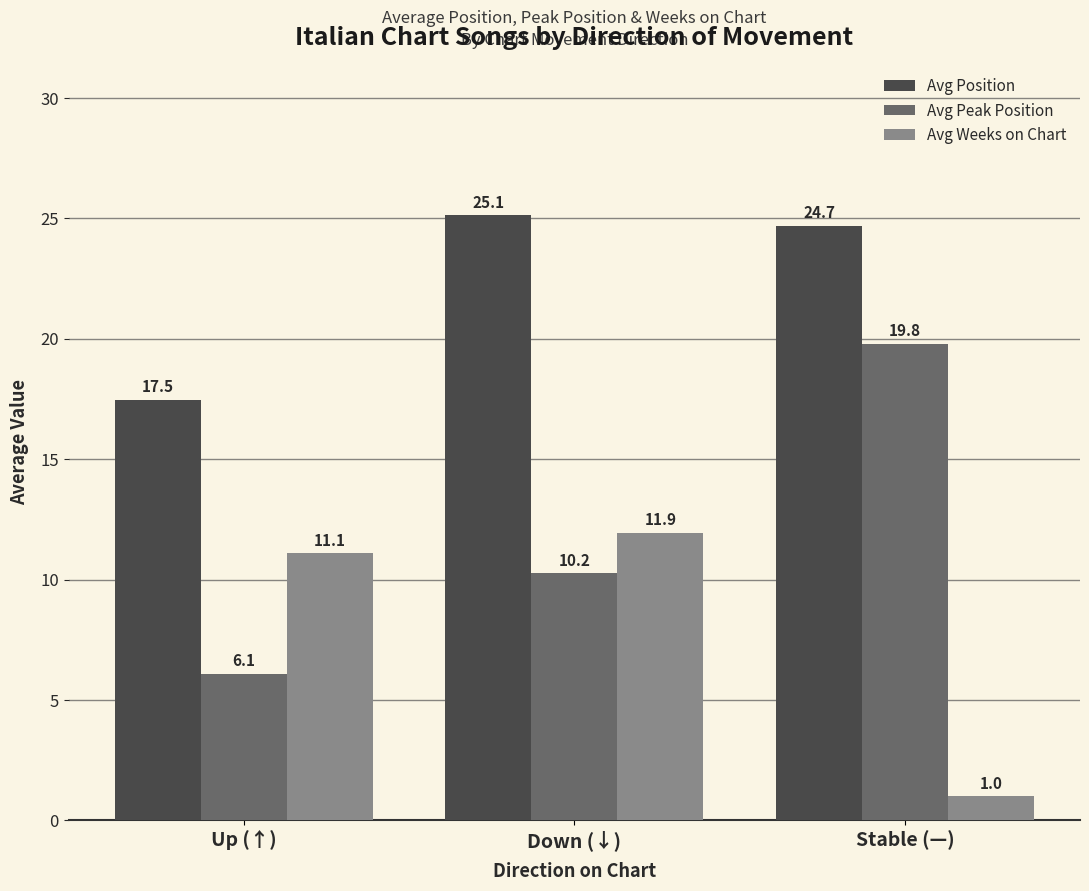

What is the label of the 3rd bar from the right?

Up (↑)